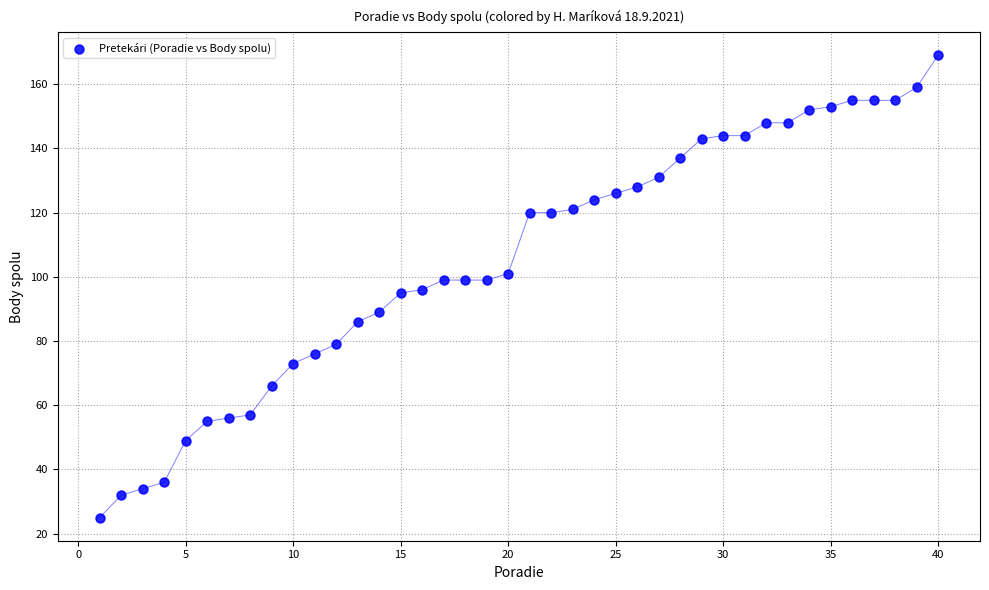

What is the range of X values (max minus min)?

39